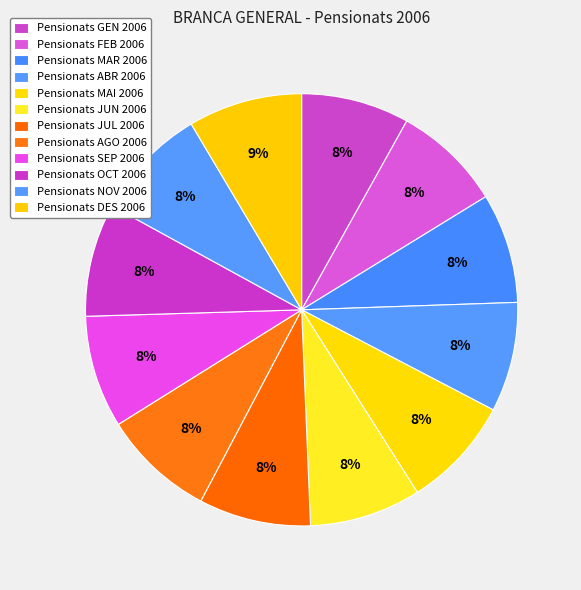

How many slices are in this pie chart?

12